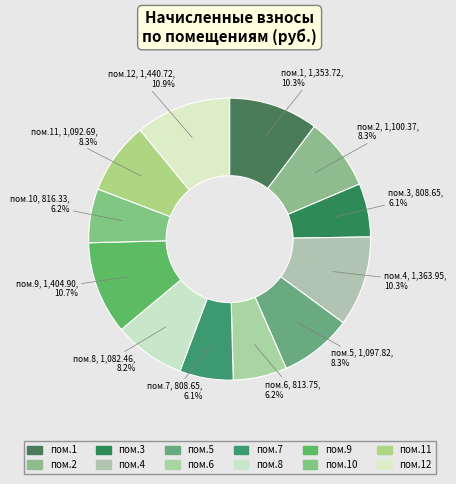

Which has a higher value, пом.3 or пом.2?

пом.2